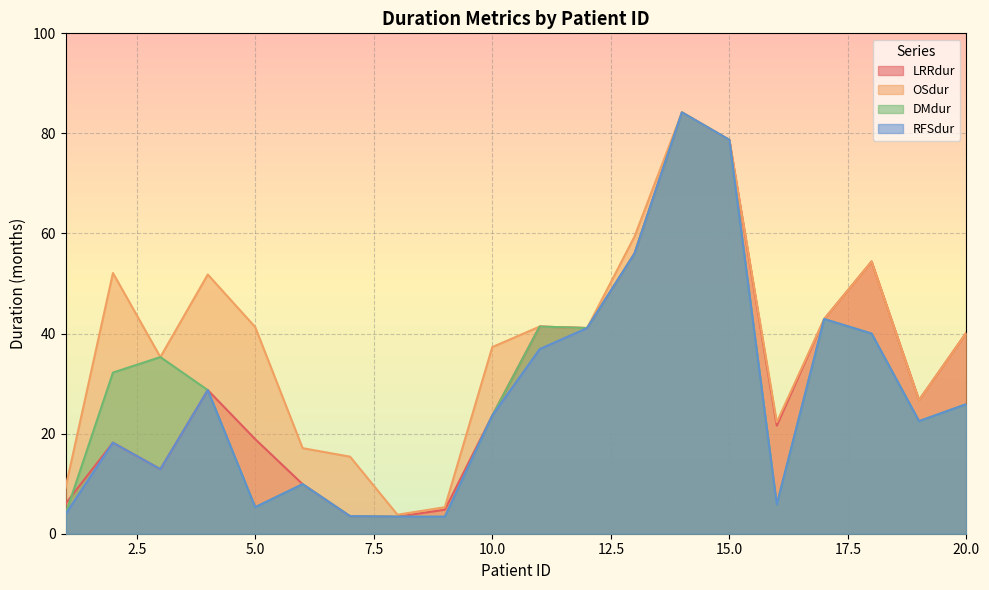

What is the sum of all OSdur values?

759.9